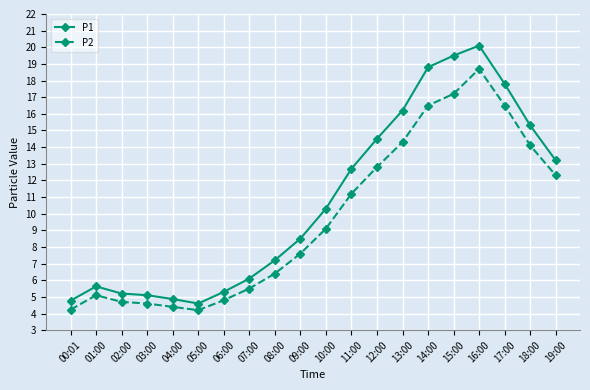

How many distinct data groups are displayed?

2